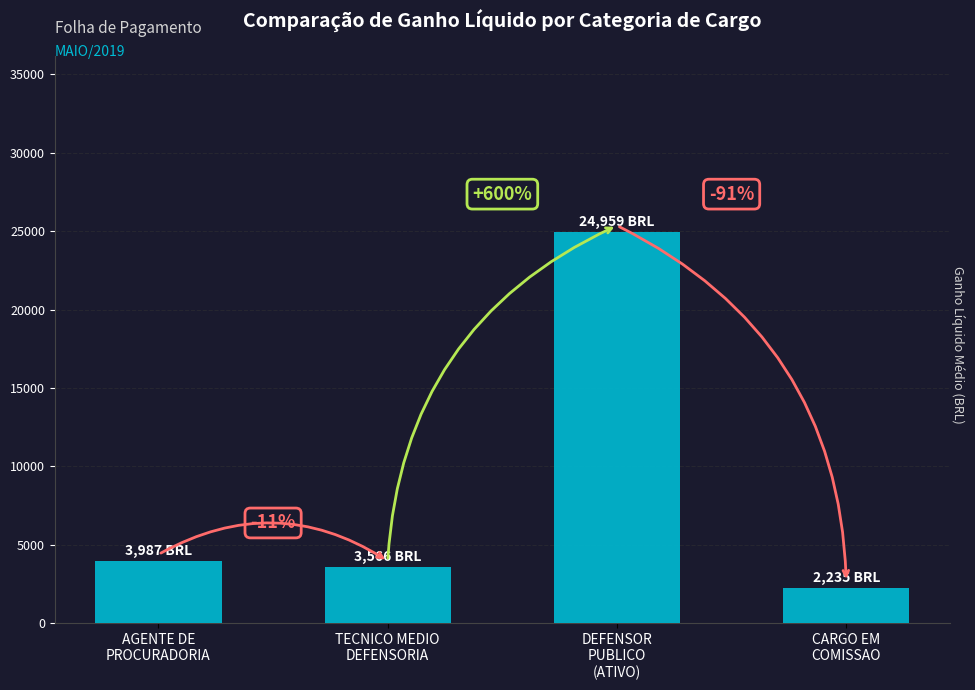

Which has a higher value, DEFENSOR
PUBLICO
(ATIVO) or TECNICO MEDIO
DEFENSORIA?

DEFENSOR
PUBLICO
(ATIVO)